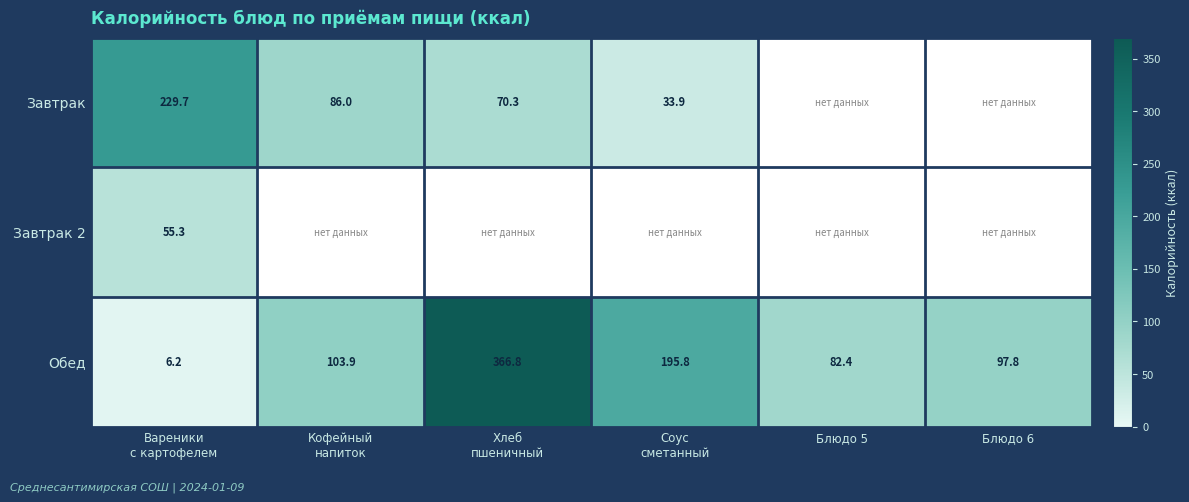

The value of Обед at Блюдо 5 is 82.4. True or false?

True